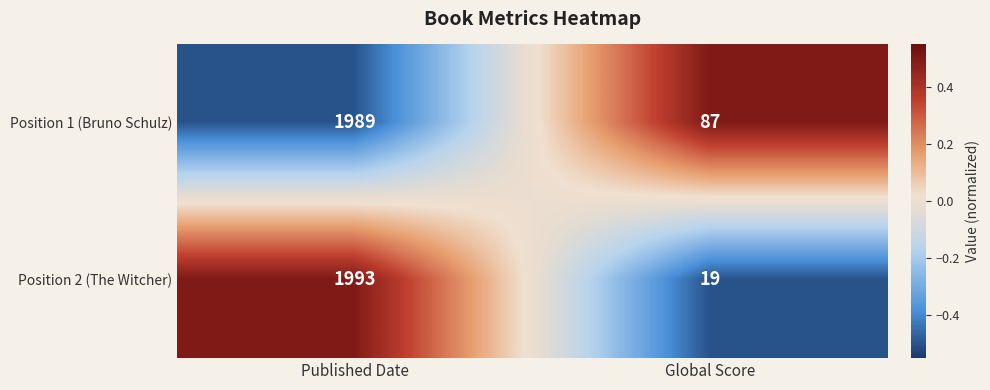

The Position 2 (The Witcher) series shows 27 at Global Score. True or false?

False